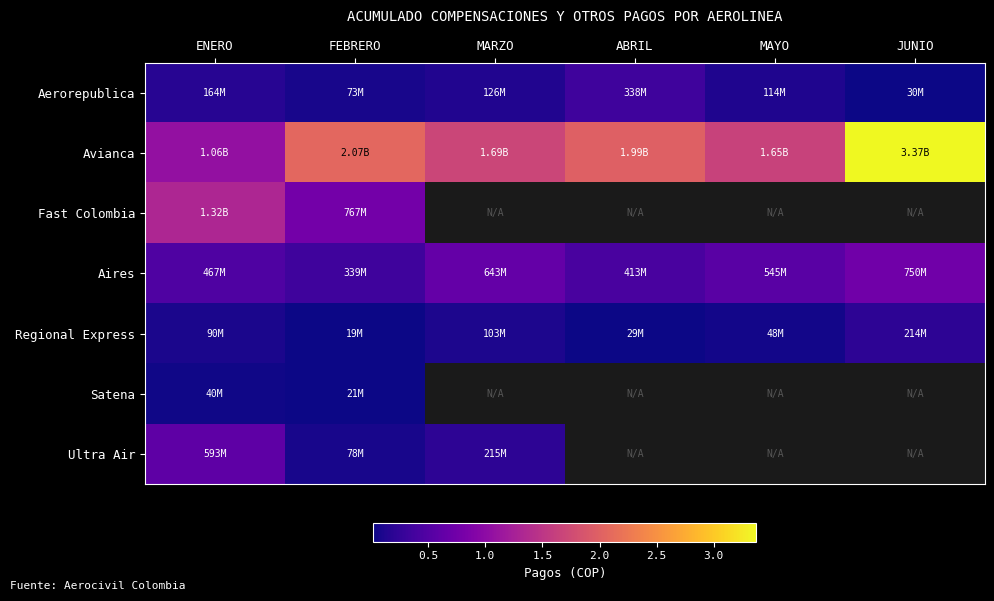

Which has a higher value, ENERO or JUNIO?

ENERO